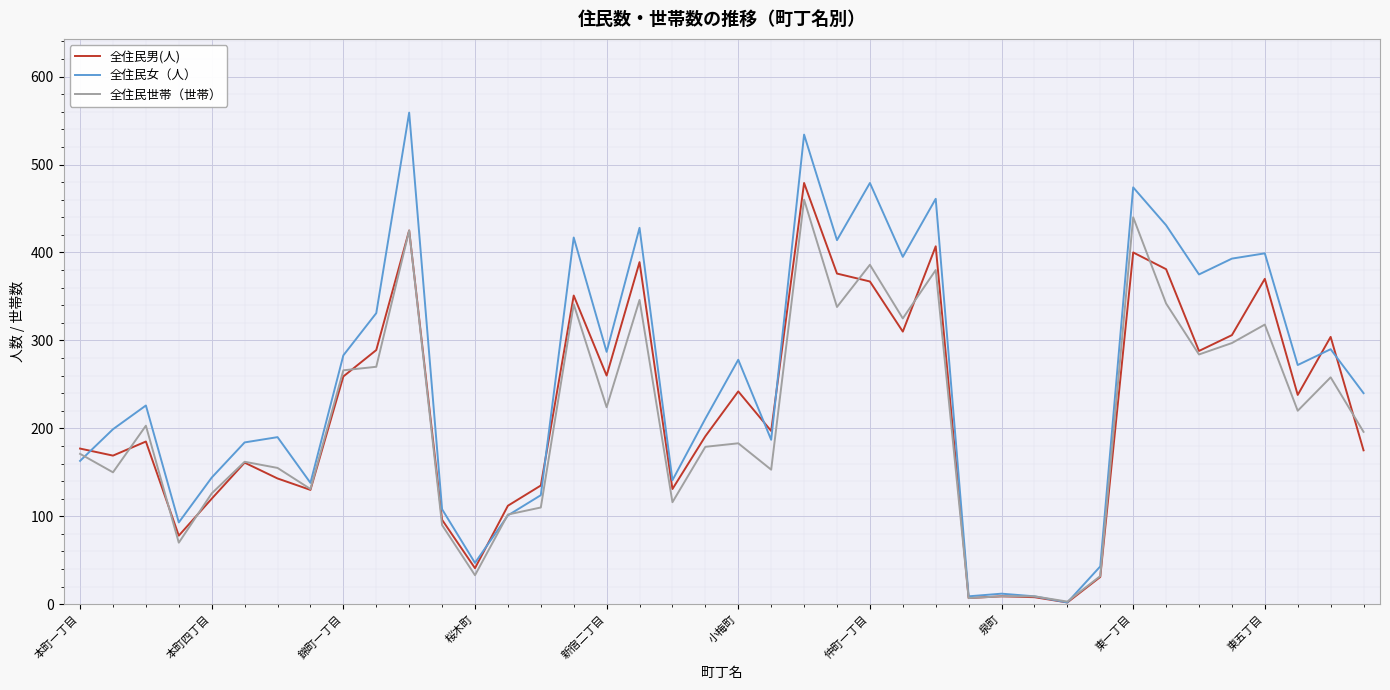

How many values in the 全住民男(人) series are below 197?

20